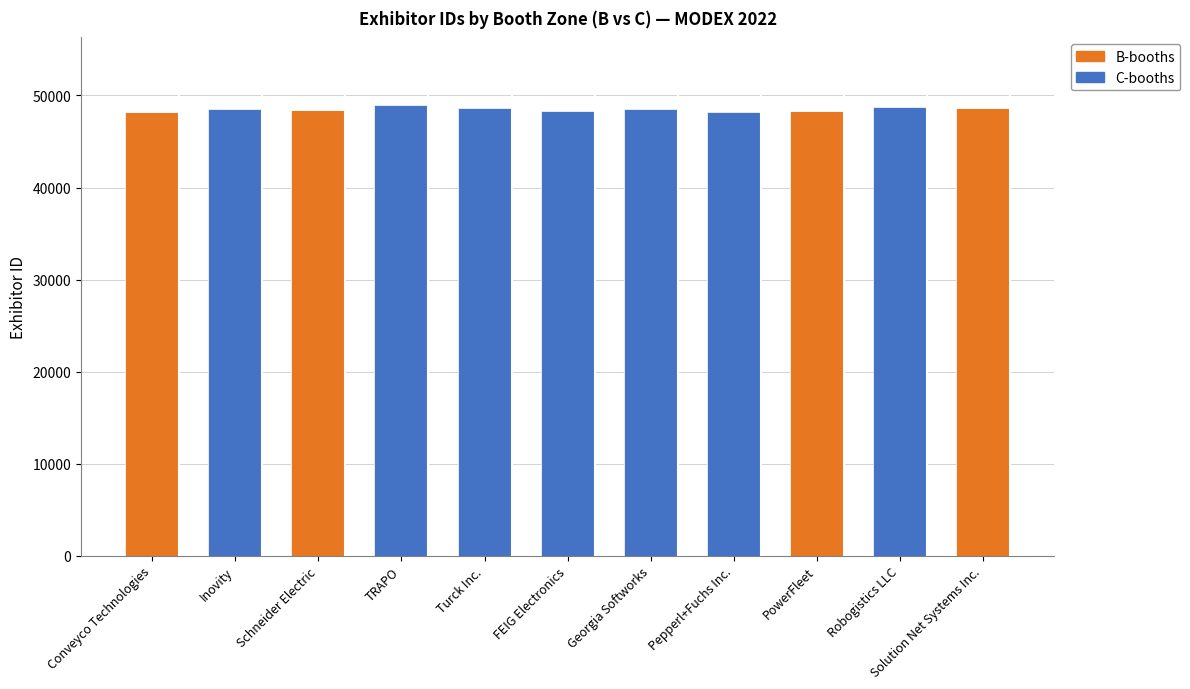

Is it true that B-booths equals 48678 at Solution Net Systems Inc.?

True